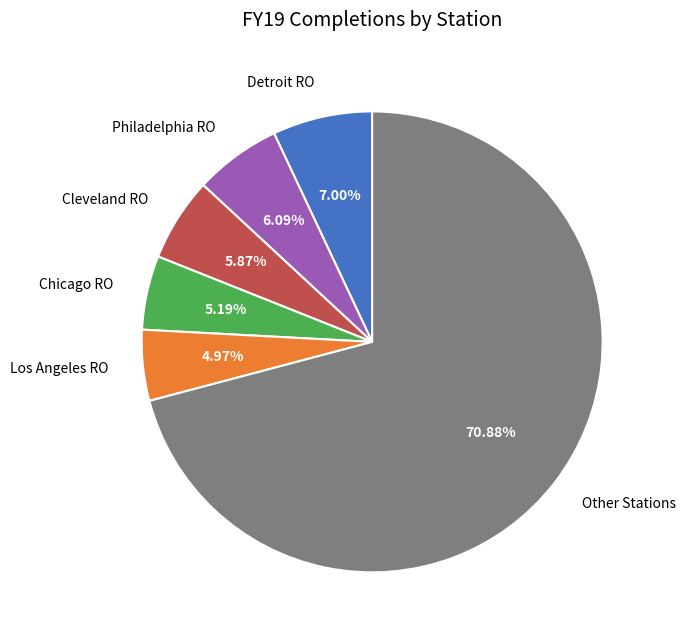

Is the sum of Detroit RO and Chicago RO greater than half?

No